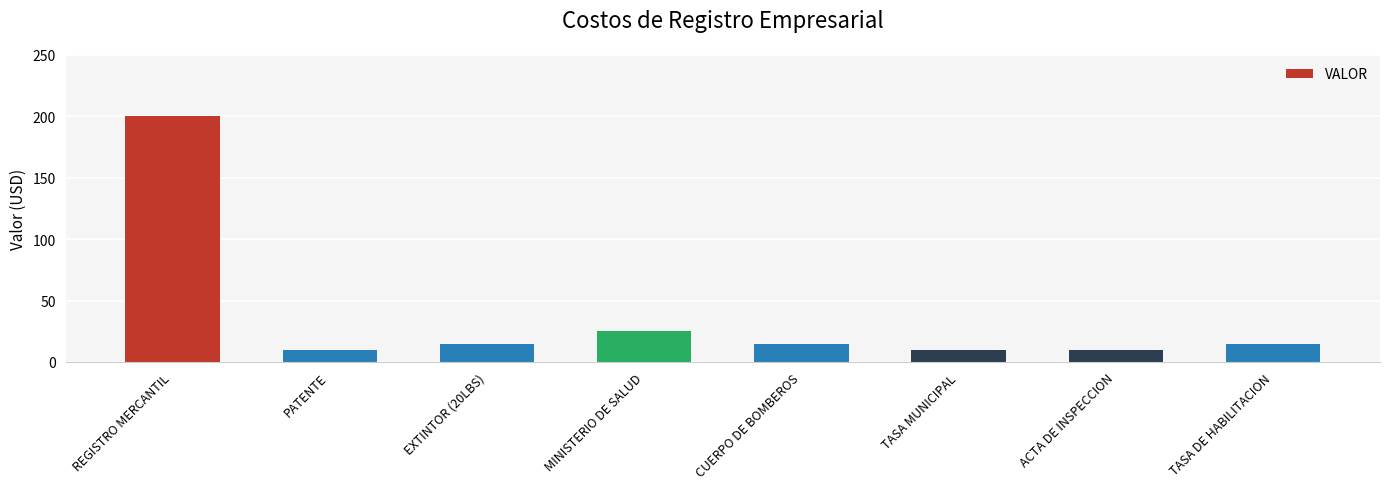

What is the sum of all values?

300